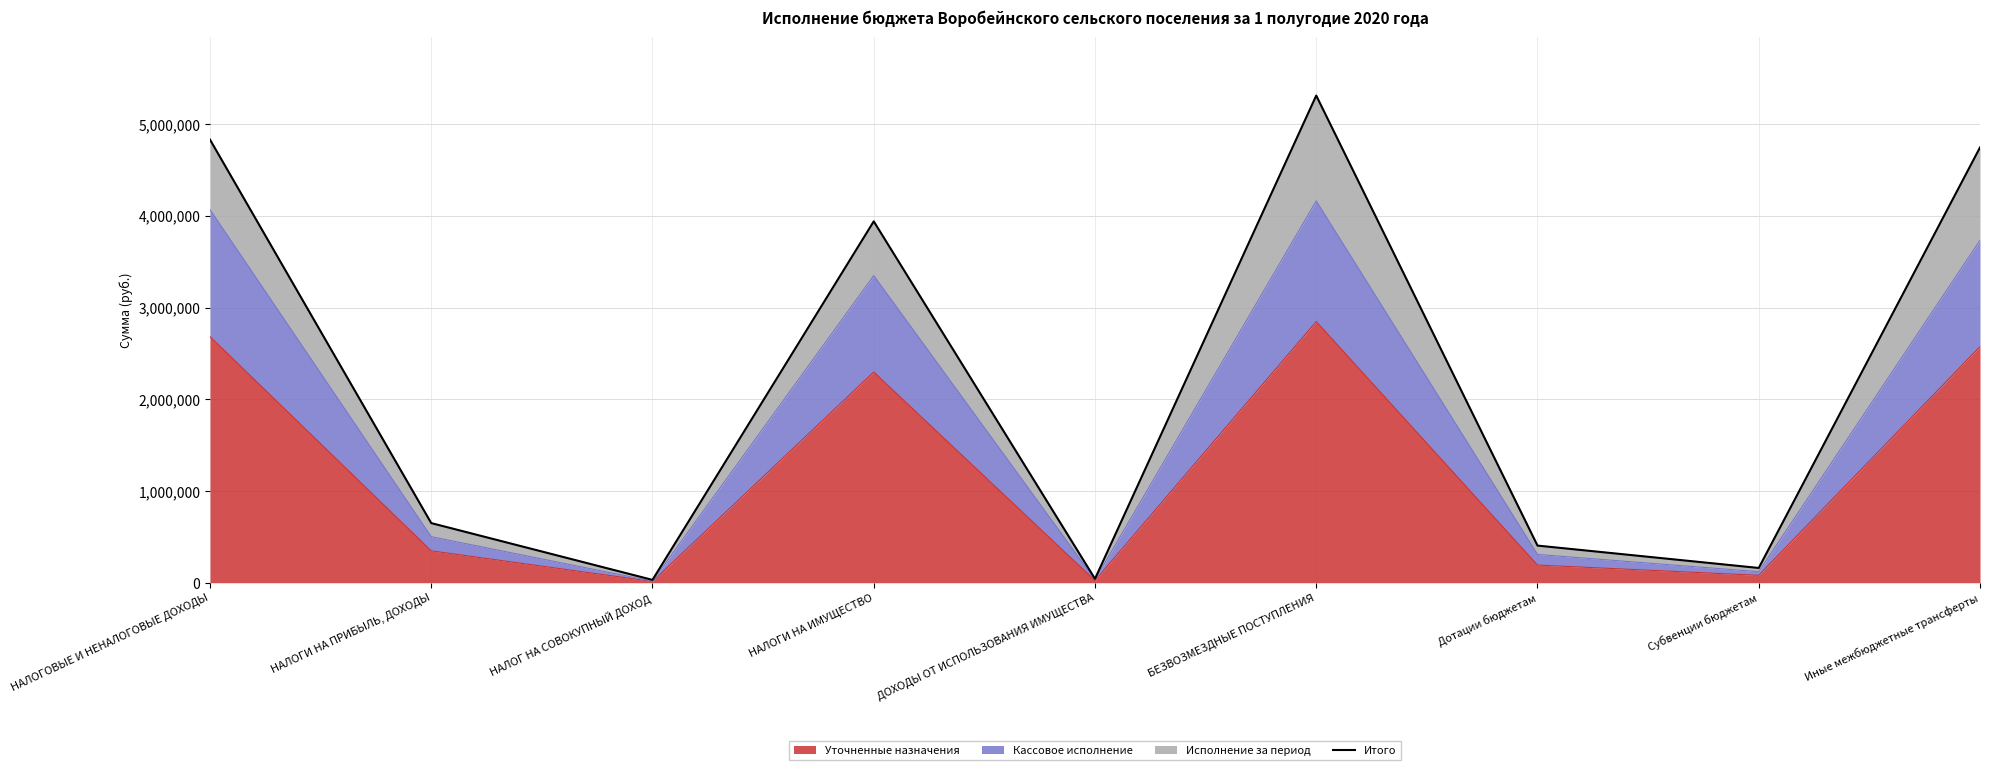

What is the label of the 7th point from the right?

НАЛОГ НА СОВОКУПНЫЙ ДОХОД